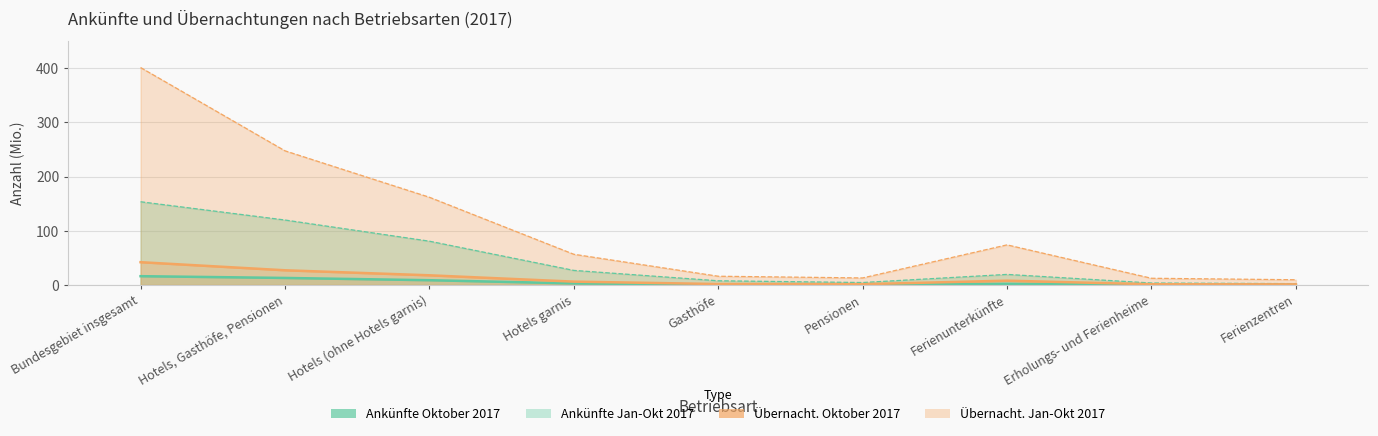

Reading left to right, extract all data points from this chart.

Ankünfte Oktober 2017: Bundesgebiet insgesamt=16.2	Hotels, Gasthöfe, Pensionen=13.0	Hotels (ohne Hotels garnis)=8.8	Hotels garnis=2.9	Gasthöfe=0.8	Pensionen=0.5	Ferienunterkünfte=2.1	Erholungs- und Ferienheime=0.4	Ferienzentren=0.3
Übernacht. Oktober 2017: Bundesgebiet insgesamt=42.0	Hotels, Gasthöfe, Pensionen=27.1	Hotels (ohne Hotels garnis)=17.8	Hotels garnis=6.2	Gasthöfe=1.7	Pensionen=1.4	Ferienunterkünfte=7.9	Erholungs- und Ferienheime=1.3	Ferienzentren=1.1
Ankünfte Jan-Okt 2017: Bundesgebiet insgesamt=153.6	Hotels, Gasthöfe, Pensionen=119.9	Hotels (ohne Hotels garnis)=80.8	Hotels garnis=26.9	Gasthöfe=7.7	Pensionen=4.5	Ferienunterkünfte=19.5	Erholungs- und Ferienheime=3.6	Ferienzentren=2.4
Übernacht. Jan-Okt 2017: Bundesgebiet insgesamt=401.4	Hotels, Gasthöfe, Pensionen=247.7	Hotels (ohne Hotels garnis)=161.9	Hotels garnis=56.7	Gasthöfe=16.1	Pensionen=13.0	Ferienunterkünfte=74.0	Erholungs- und Ferienheime=12.4	Ferienzentren=9.6